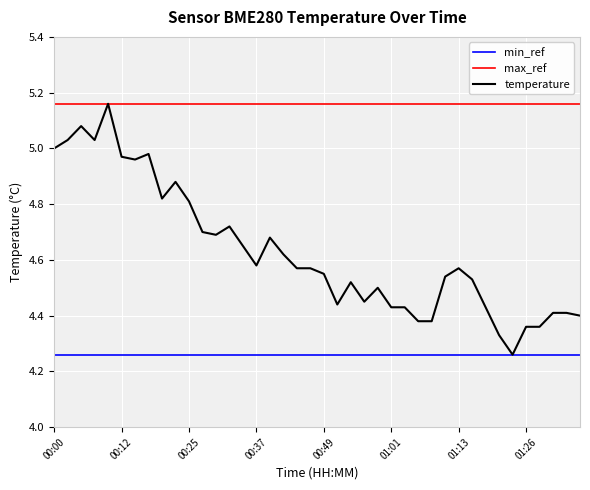

Which series has the largest total across all categories?

max_ref